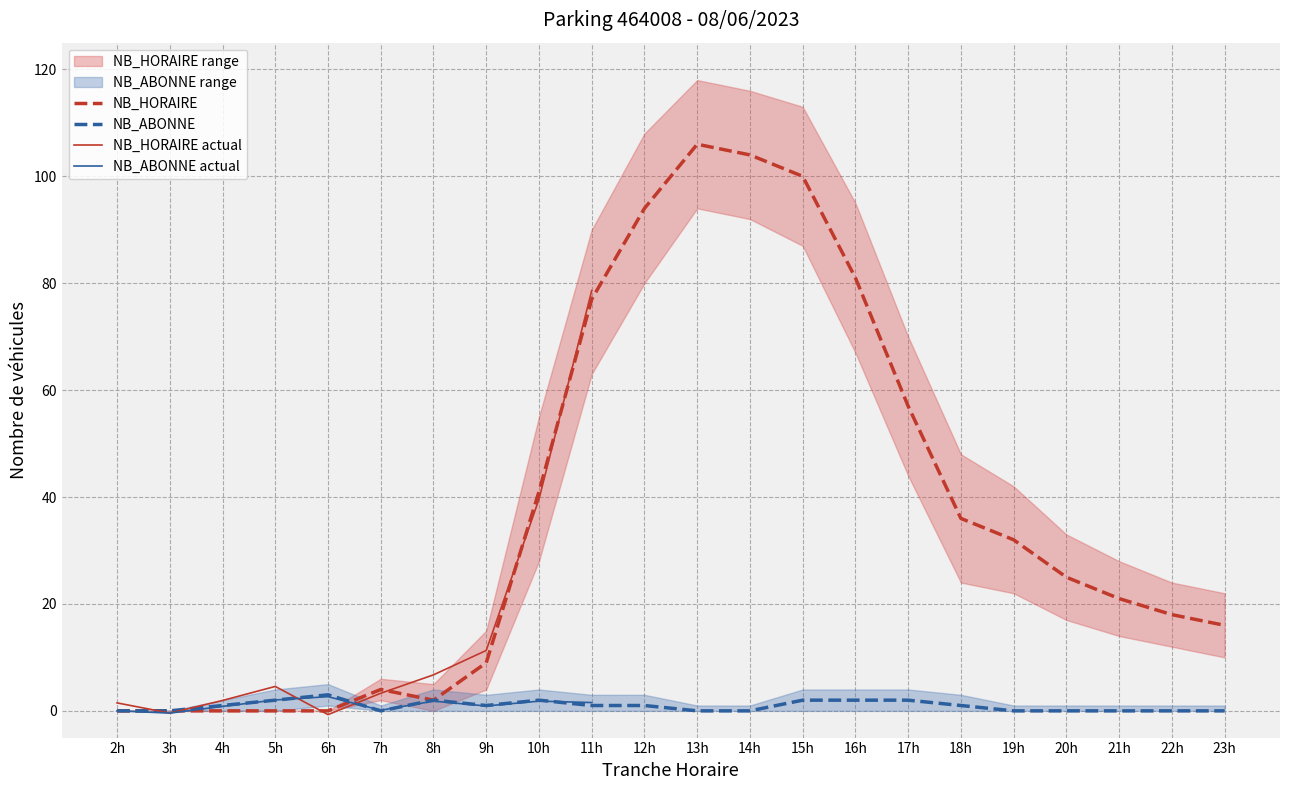

Rank the series by their average value, from highest to lowest.

NB_HORAIRE, NB_ABONNE